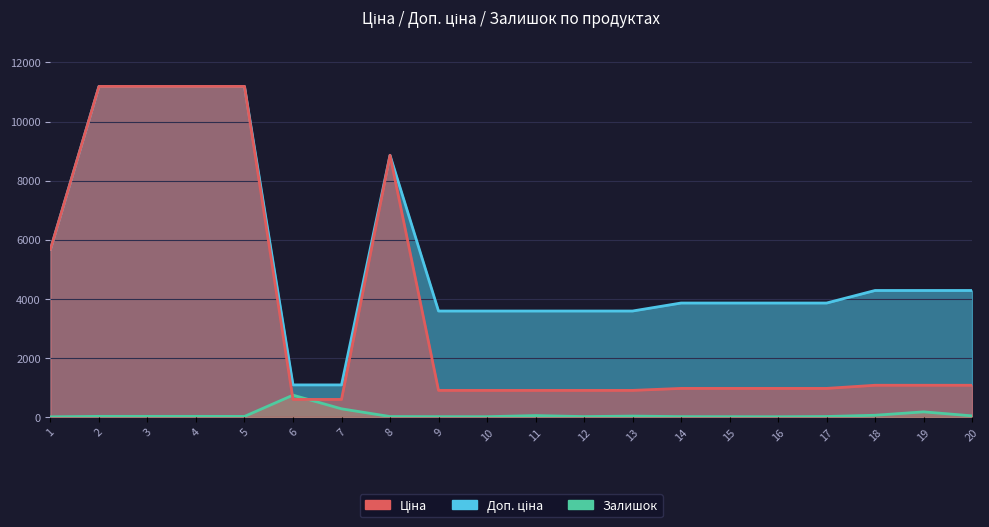

How many categories are shown in the chart?

20